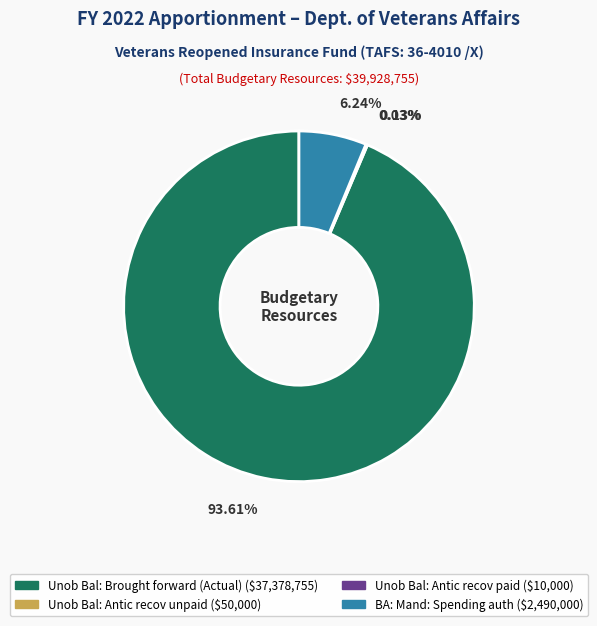

To the nearest percent, what is the difference between the Unob Bal: Brought forward (Actual) and BA: Mand: Spending auth slice percentages?

87%